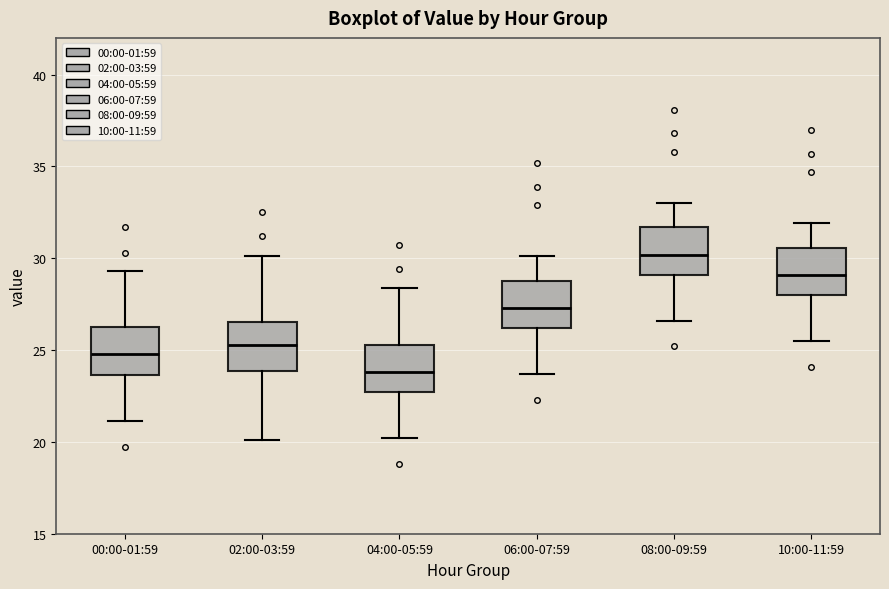

Reading left to right, read every box against the y-axis: the position of its median line, the range the box covers, and the ends of its whiskers. The values are not printed on the chart, so give them approximately, as read against the axis.

00:00-01:59: median 25.0, box 23.5 to 26.0, whiskers 21.0 to 29.5
02:00-03:59: median 25.5, box 24.0 to 26.5, whiskers 20.0 to 30.0
04:00-05:59: median 24.0, box 22.5 to 25.5, whiskers 20.0 to 28.5
06:00-07:59: median 27.5, box 26.0 to 29.0, whiskers 23.5 to 30.0
08:00-09:59: median 30.0, box 29.0 to 31.5, whiskers 26.5 to 33.0
10:00-11:59: median 29.0, box 28.0 to 30.5, whiskers 25.5 to 32.0